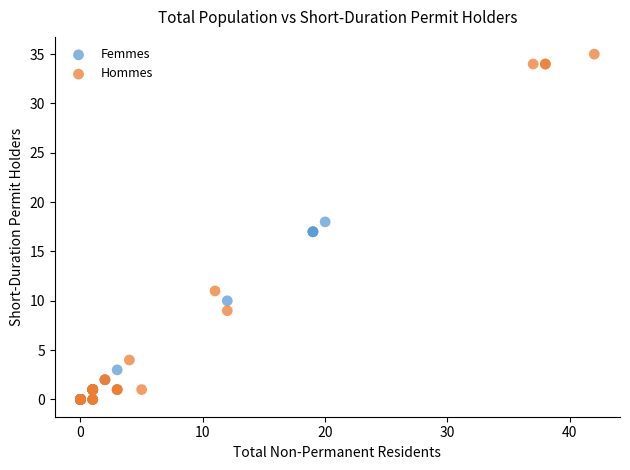

Which series has the widest spread of Y values?

Hommes